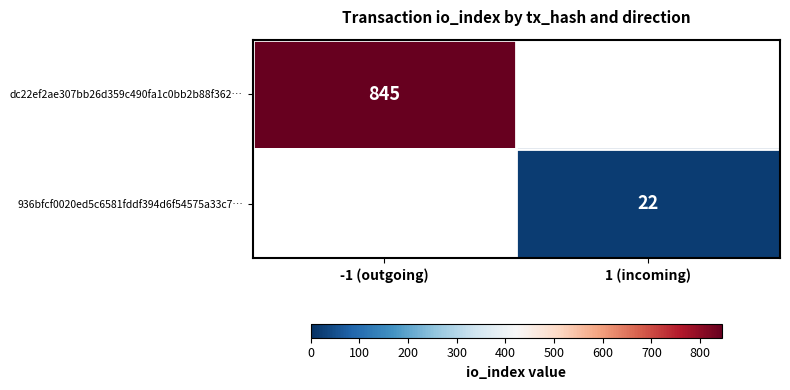

True or false: dc22ef2ae307bb26d359c490fa1c0bb2b88f362… has a value of 1174 at -1 (outgoing).

False